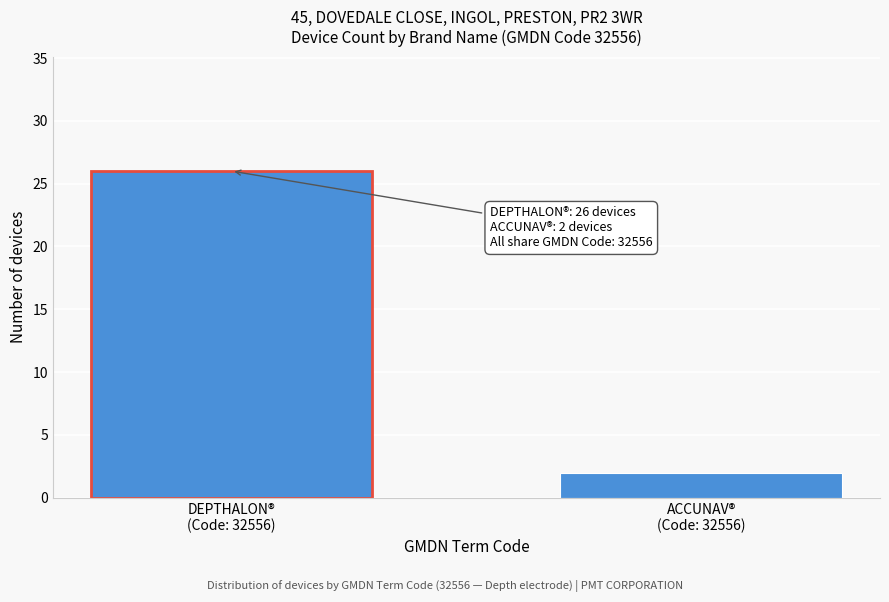

Reading left to right, transcribe all the data shown in this chart.

26	2